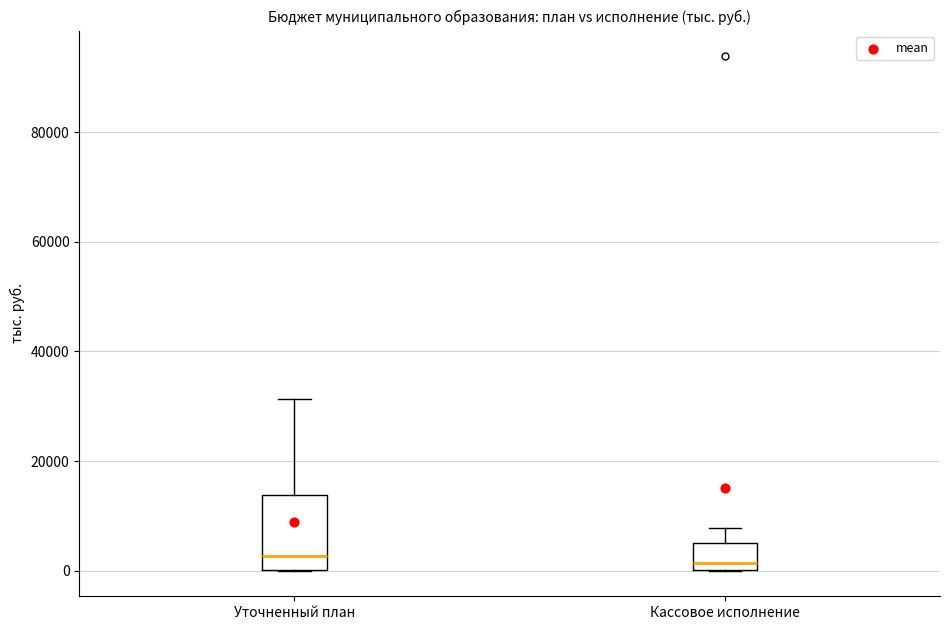

Reading left to right, read every box against the y-axis: the position of its median line, the range the box covers, and the ends of its whiskers. The values are not printed on the chart, so give them approximately, as read against the axis.

Уточненный план: median 2000, box 0 to 14000, whiskers 0 to 32000
Кассовое исполнение: median 2000, box 0 to 4000, whiskers 0 to 8000